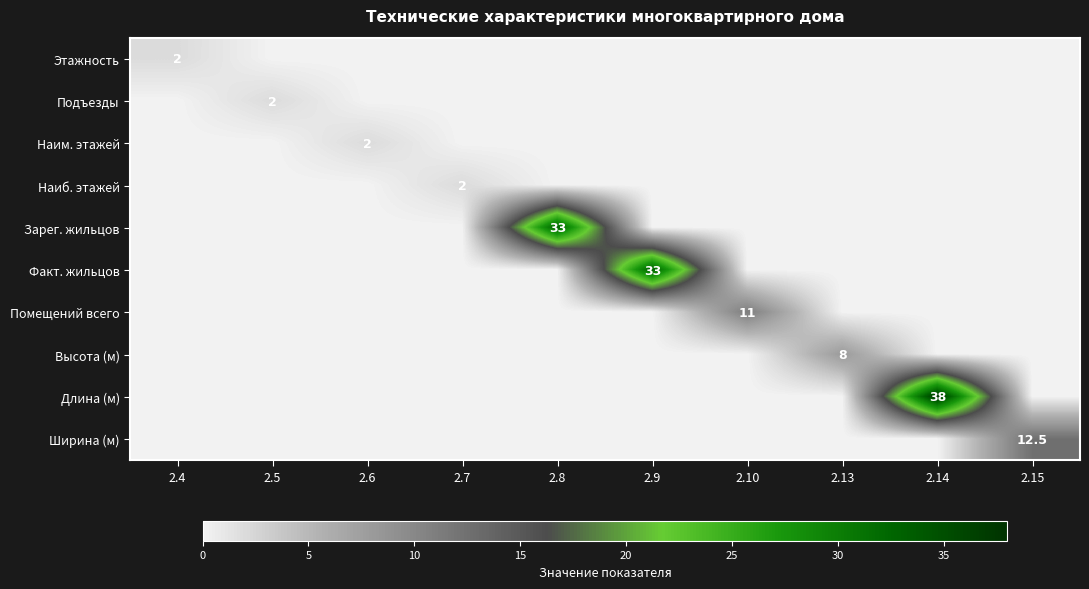

Which label corresponds to the smallest value in the chart?

2.5